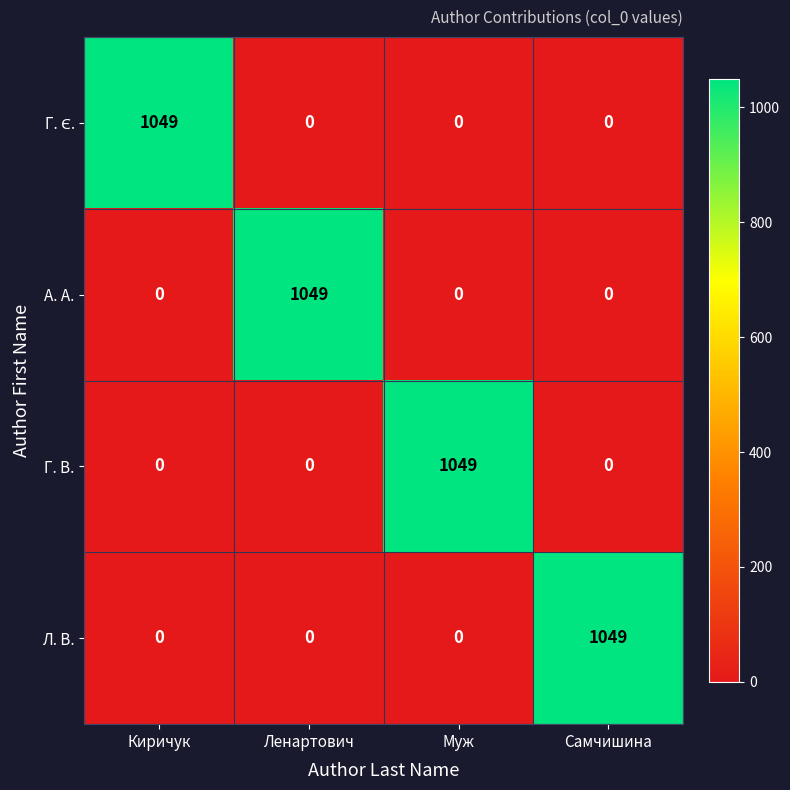

What is the greatest value displayed?

1049